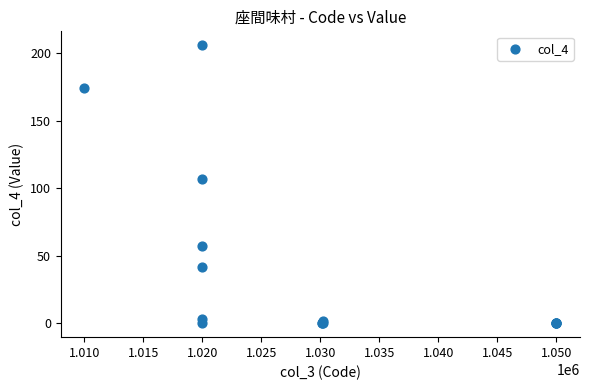

What Y value in the scatter plot is closest to 103?

107